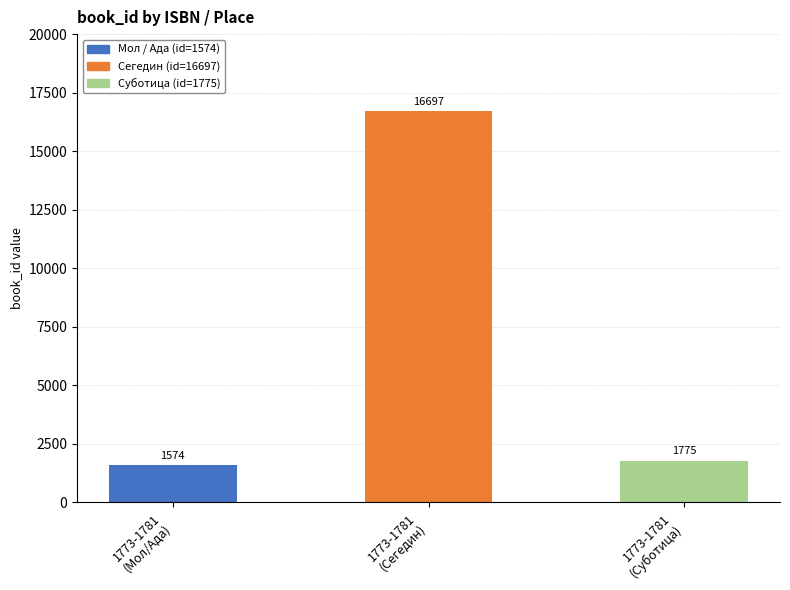

What is the label of the 3rd bar from the left?

1773-1781
(Суботица)